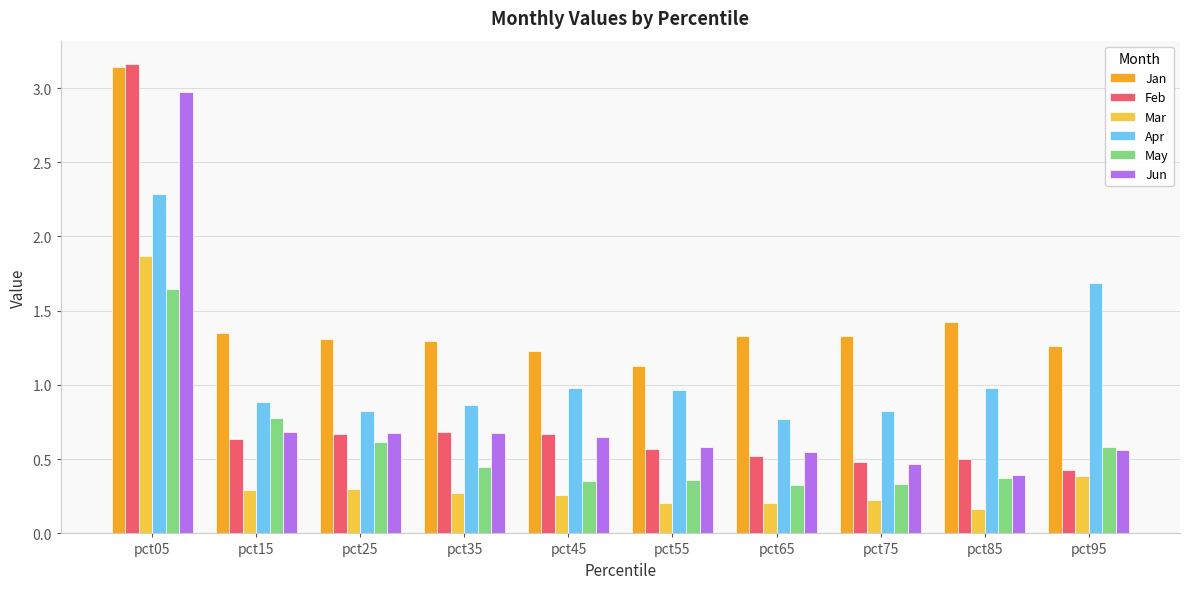

At which category is the sum across all series the highest?

pct05